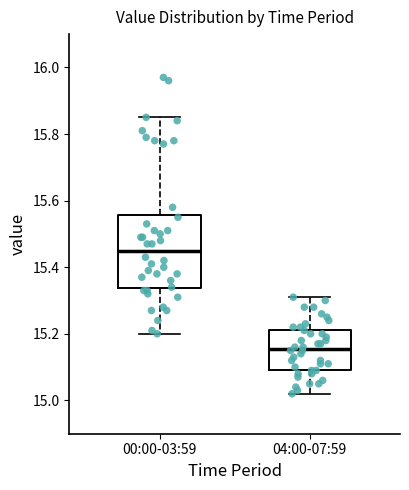

Which box has the highest median line?

00:00-03:59